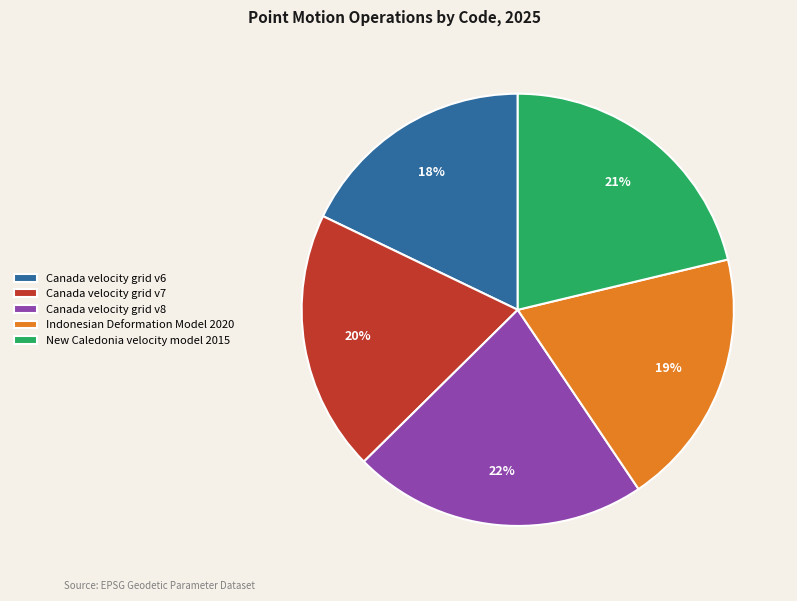

Combined, do Indonesian Deformation Model 2020 and New Caledonia velocity model 2015 account for over 50%?

No